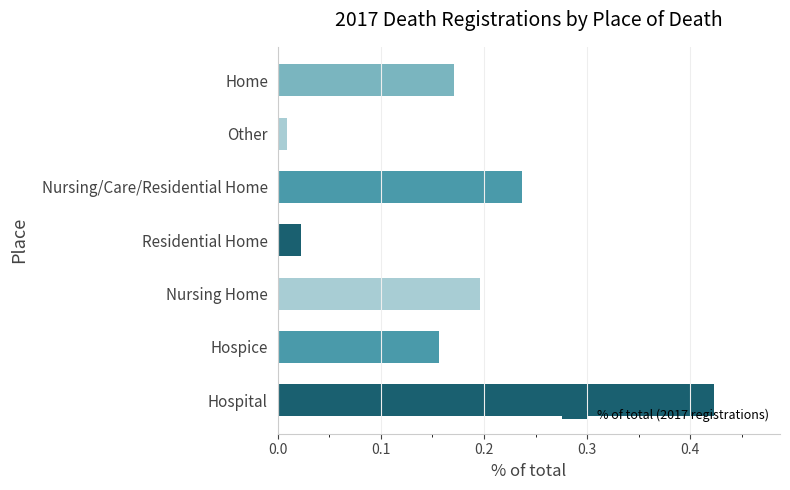

The chart shows a value of 0.2 at Home. True or false?

True